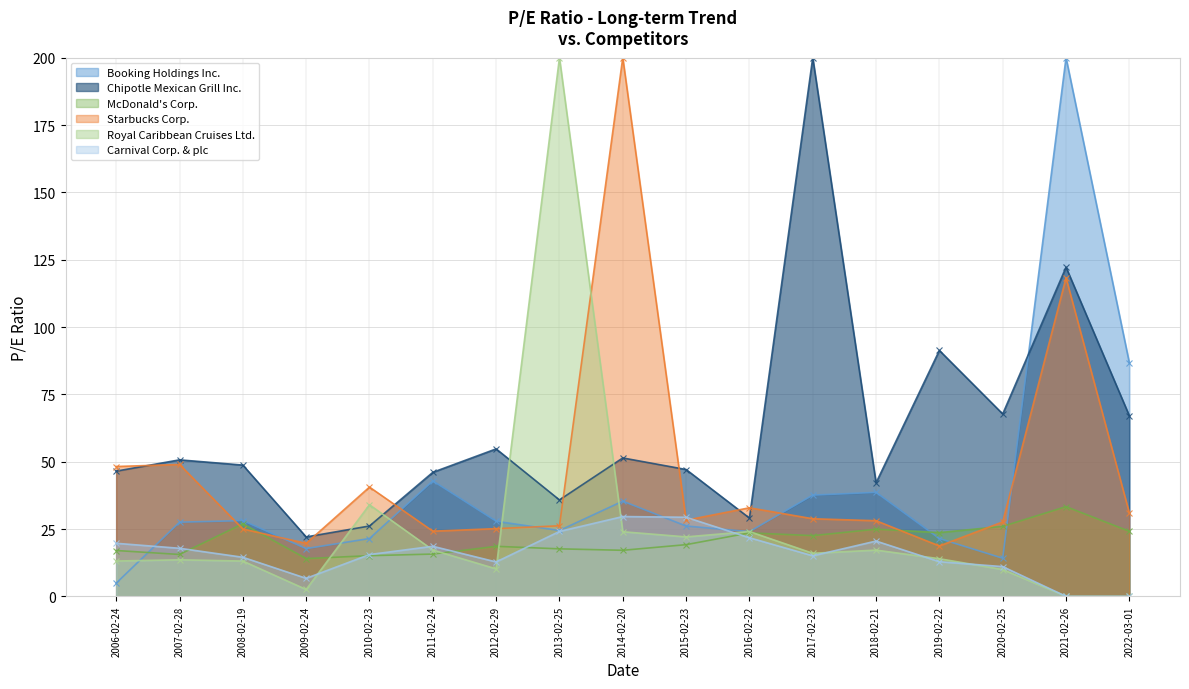

Rank the categories by Royal Caribbean Cruises Ltd. value from lowest to highest.

2021-02-26, 2022-03-01, 2009-02-24, 2020-02-25, 2012-02-29, 2008-02-19, 2006-02-24, 2007-02-28, 2019-02-22, 2017-02-23, 2018-02-21, 2011-02-24, 2015-02-23, 2014-02-20, 2016-02-22, 2010-02-23, 2013-02-25